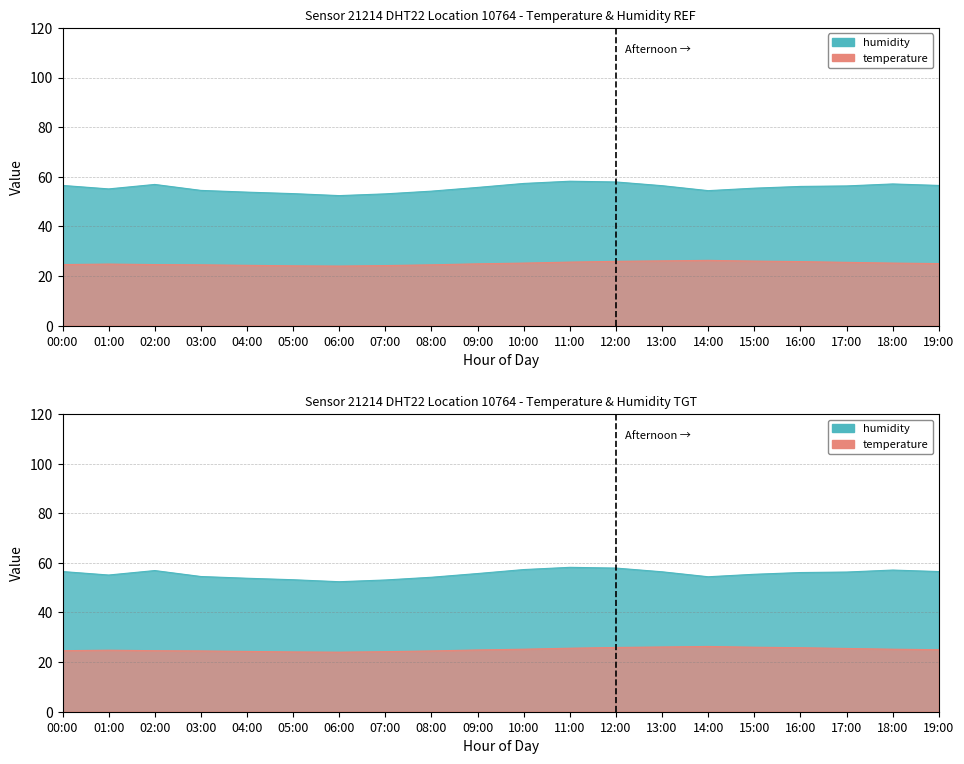

What is the difference between the second highest and second lowest values in the temperature series?

2.0